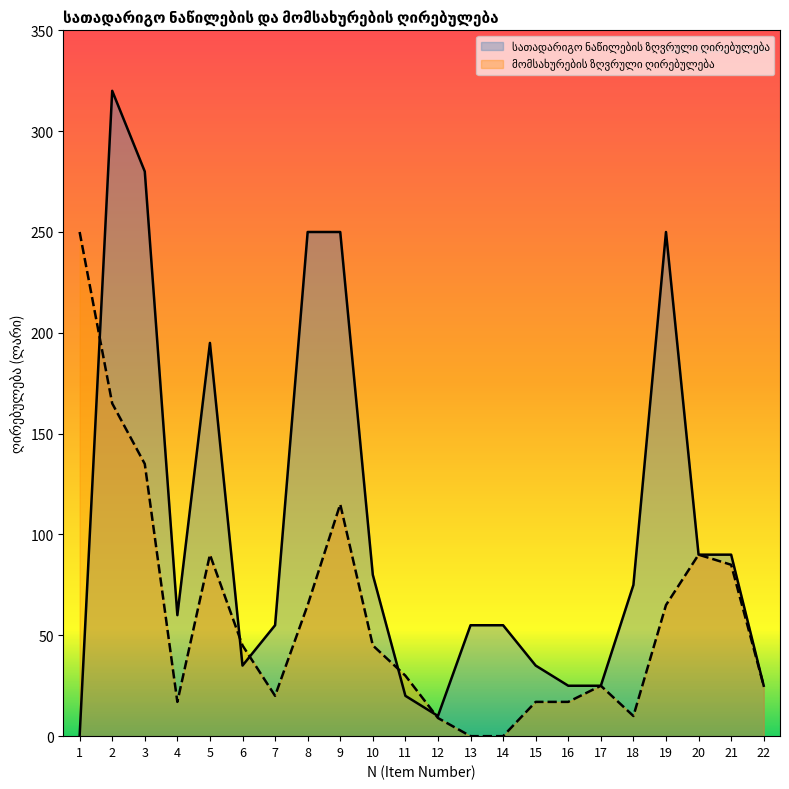

What is the difference between the second highest and second lowest values in the მომსახურების ზღვრული ღირებულება series?

165